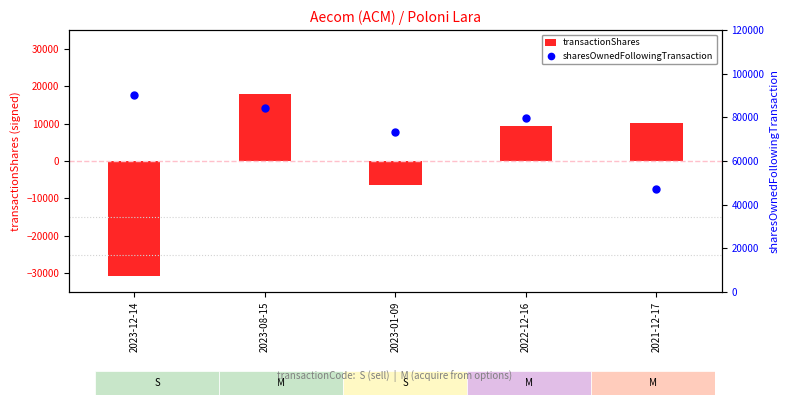

Is the value of transactionShares at 2023-08-15 greater than the value of sharesOwnedFollowingTransaction at 2023-12-14?

No